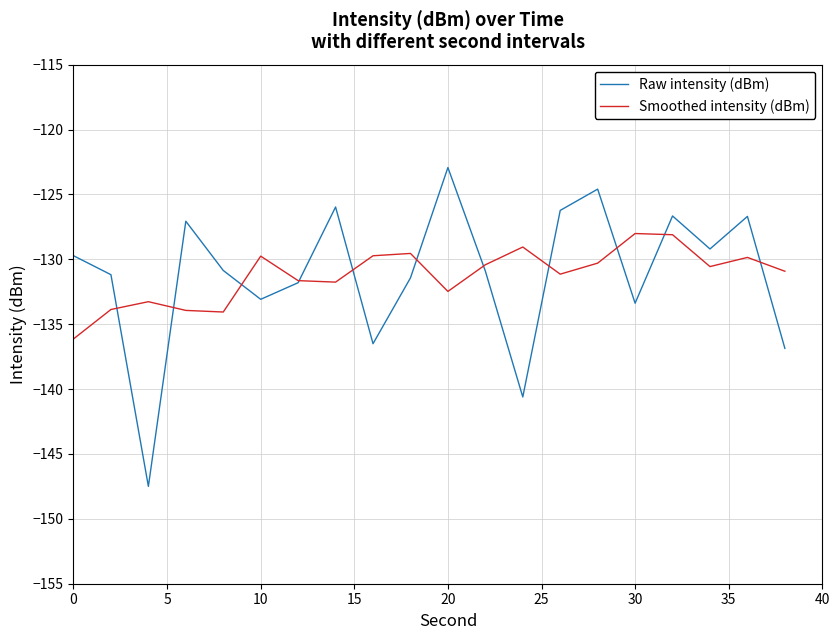

What is the minimum value shown in the chart?

-147.5